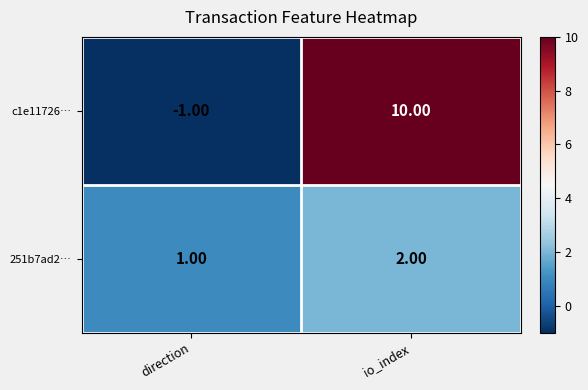

Where is 251b7ad2… nearest to the value 1?

direction